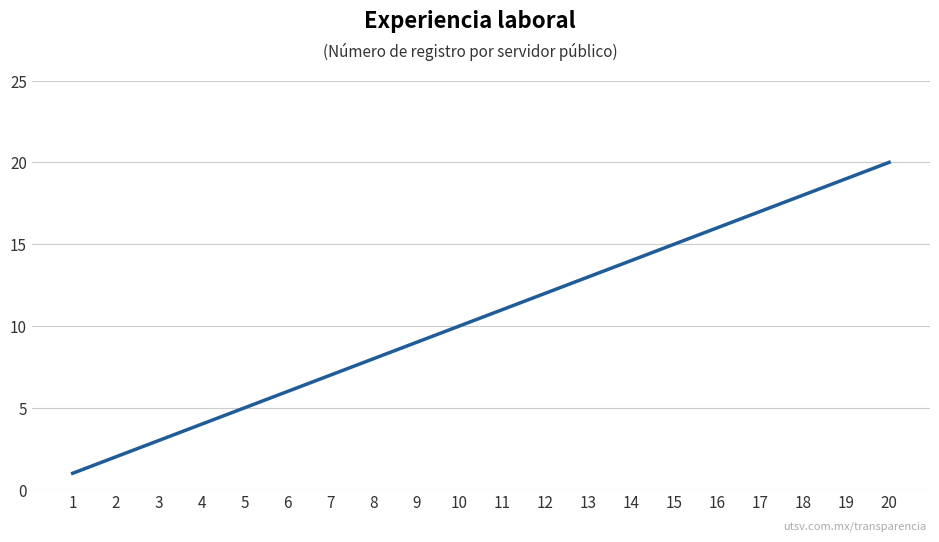

Reading left to right, list all the values displayed in this chart.

1	2	3	4	5	6	7	8	9	10	11	12	13	14	15	16	17	18	19	20